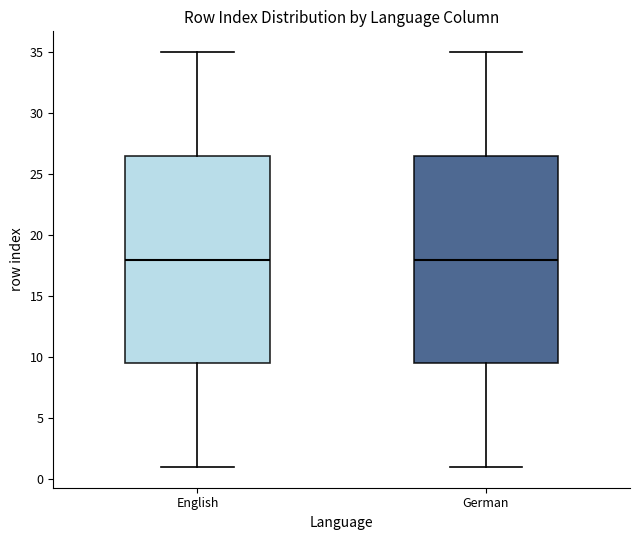

Where does the median line of the box for English sit on the y-axis? The values are not printed on the chart, so give them approximately, as read against the axis.

18.0